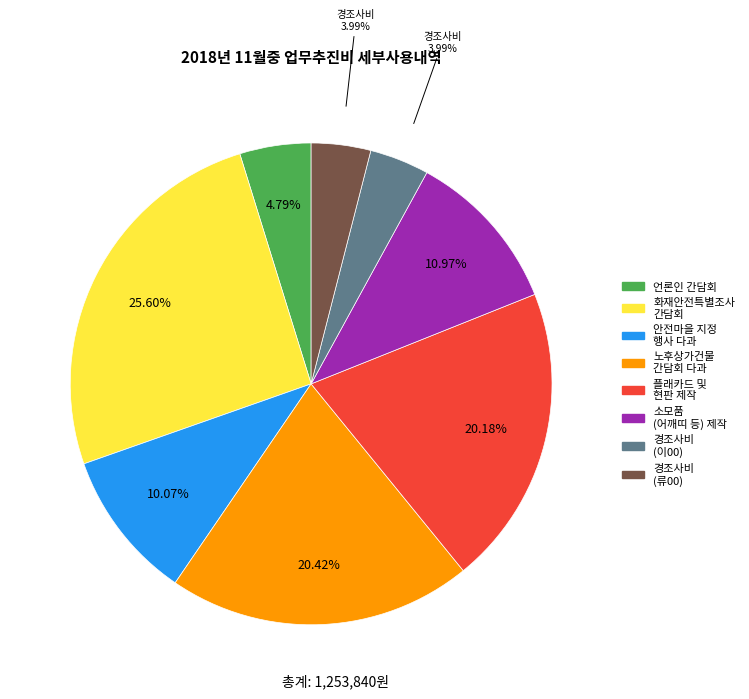

Is there any slice that represents more than half of the pie?

No